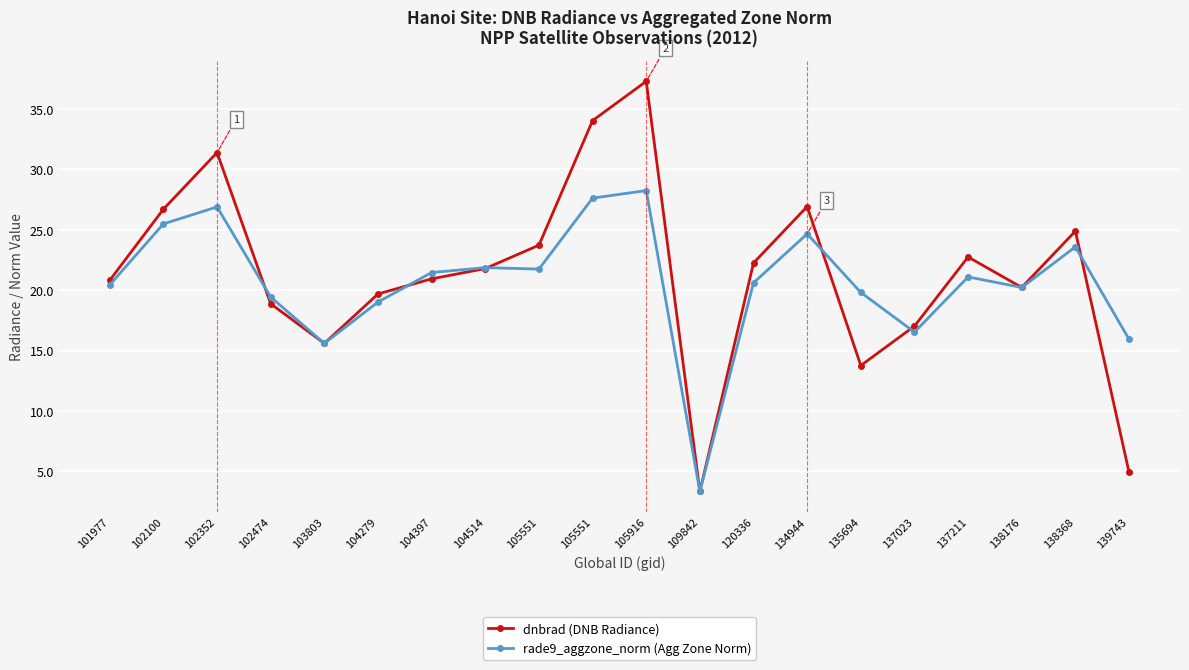

At which category is the sum across all series the highest?

105916